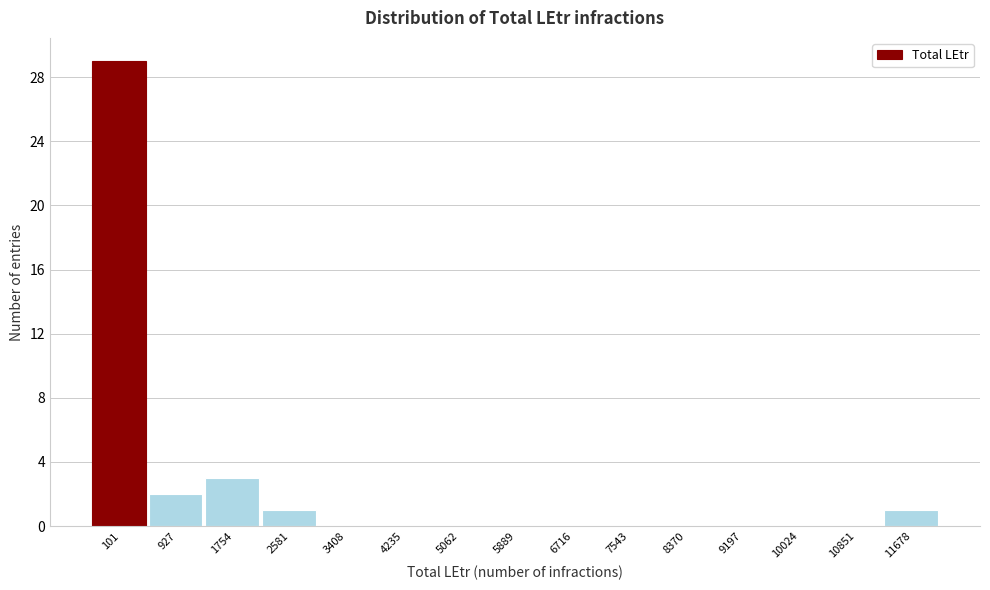

Reading left to right, list all the values displayed in this chart.

101=29	927=2	1754=3	2581=1	3408=0	4235=0	5062=0	5889=0	6716=0	7543=0	8370=0	9197=0	10024=0	10851=0	11678=1